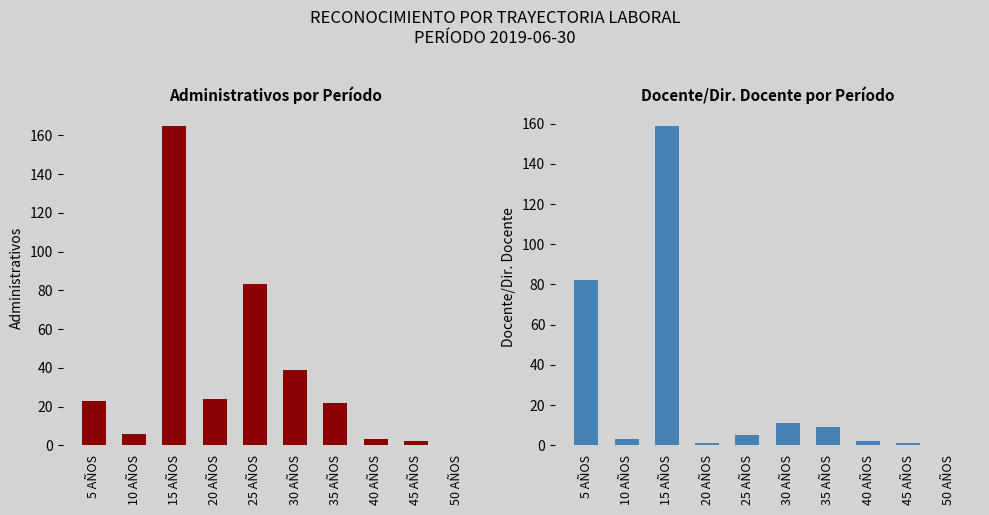

How many data points in DOCENTE/DIR. DOCENTE are above 5?

4